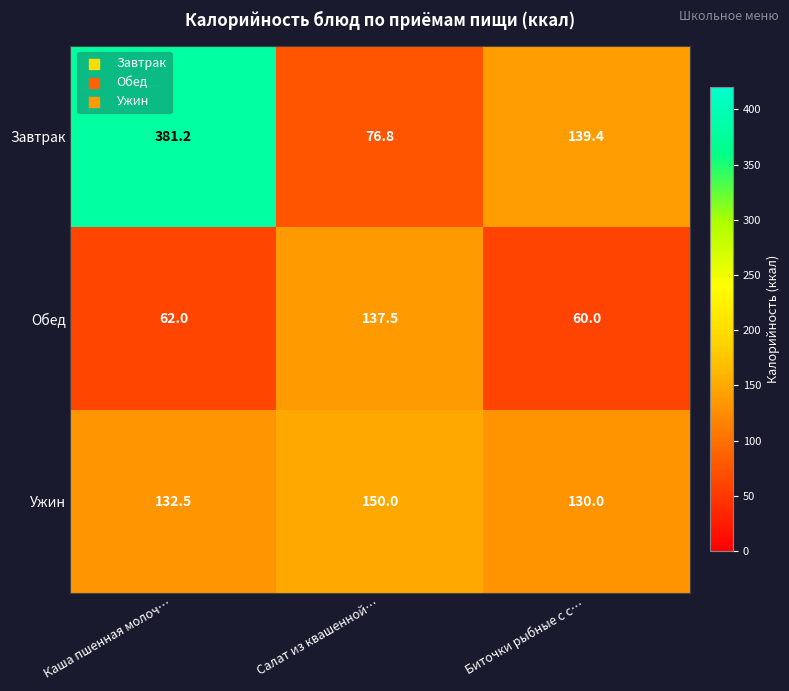

At which category is the sum across all series the highest?

Каша пшенная молоч…